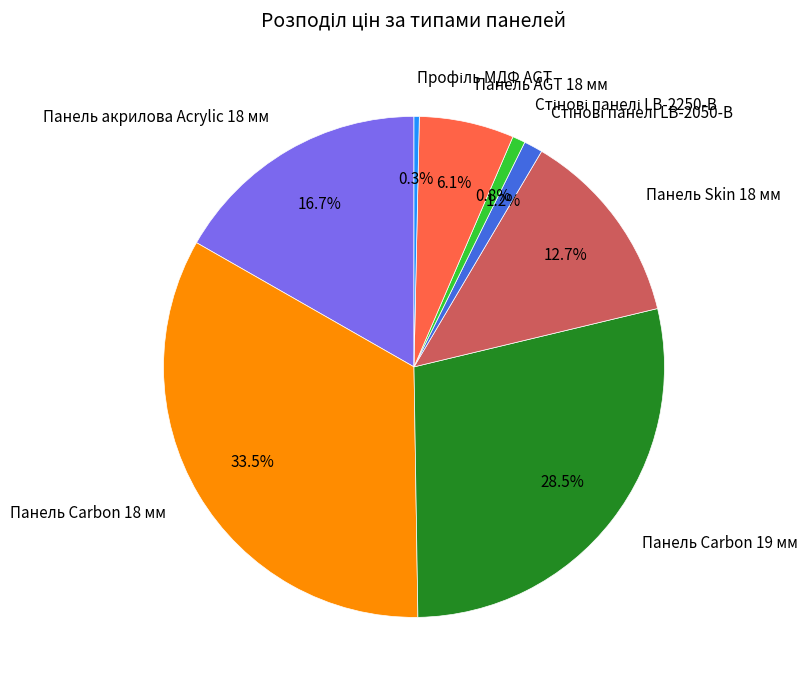

Count the number of slices in the pie.

8